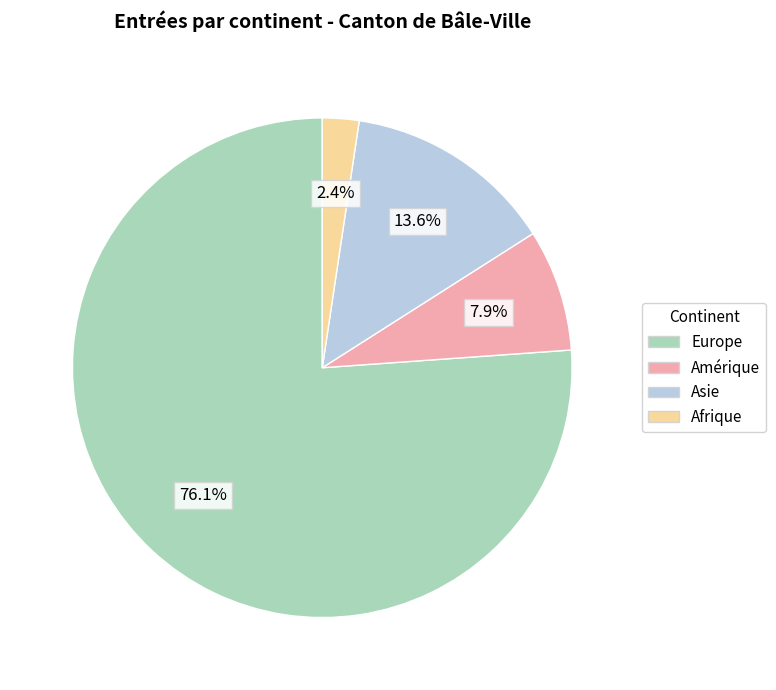

The Asie slice represents 14% of the pie. True or false?

True